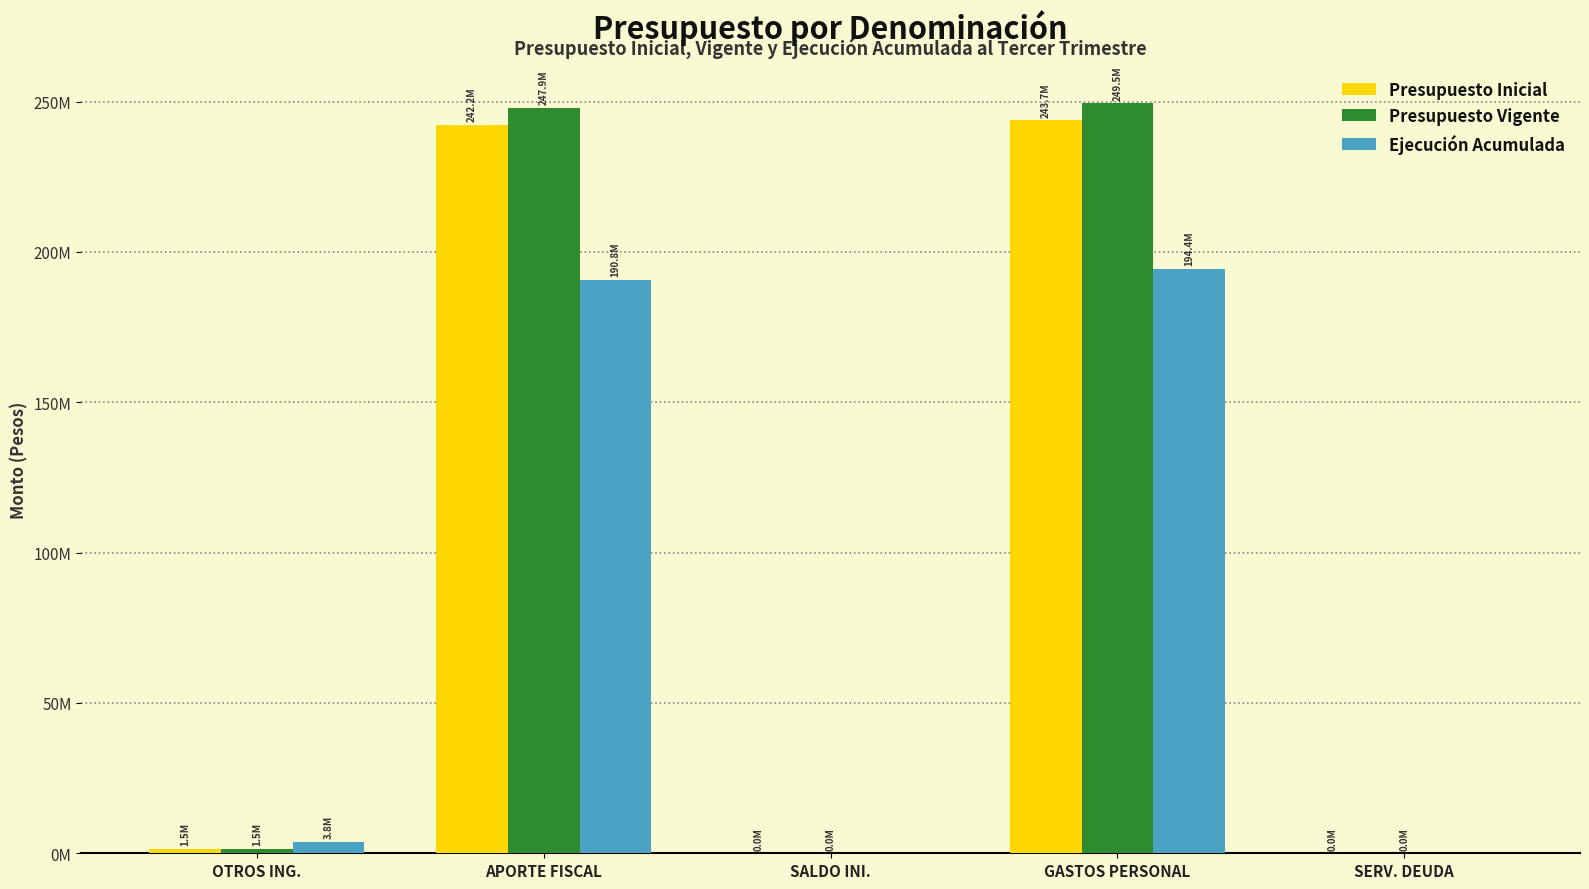

Rank the series by their maximum value, from lowest to highest.

Ejecución Acumulada, Presupuesto Inicial, Presupuesto Vigente